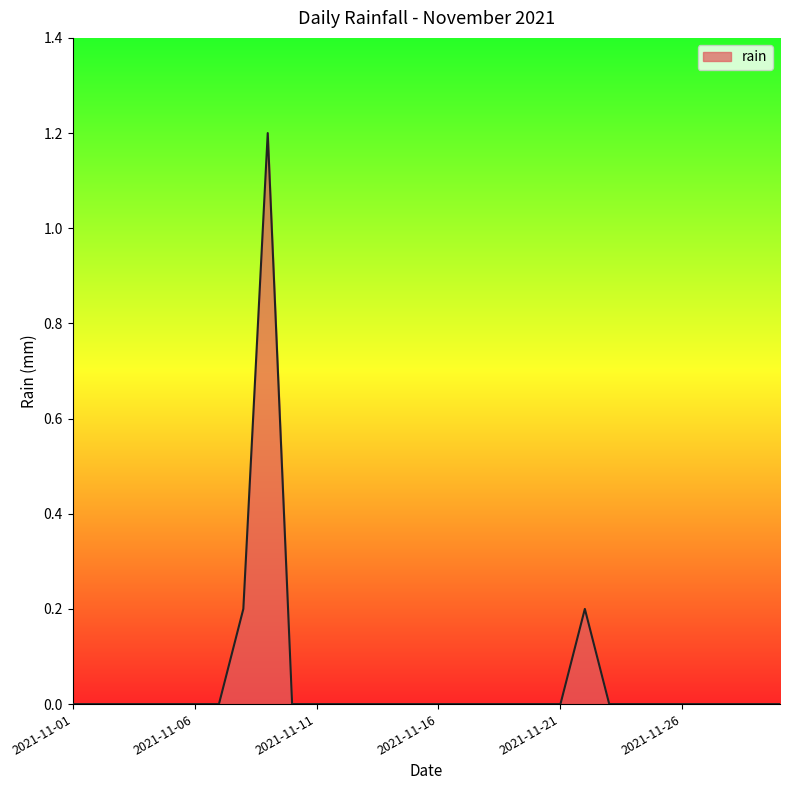

What is the maximum value shown in the chart?

1.2